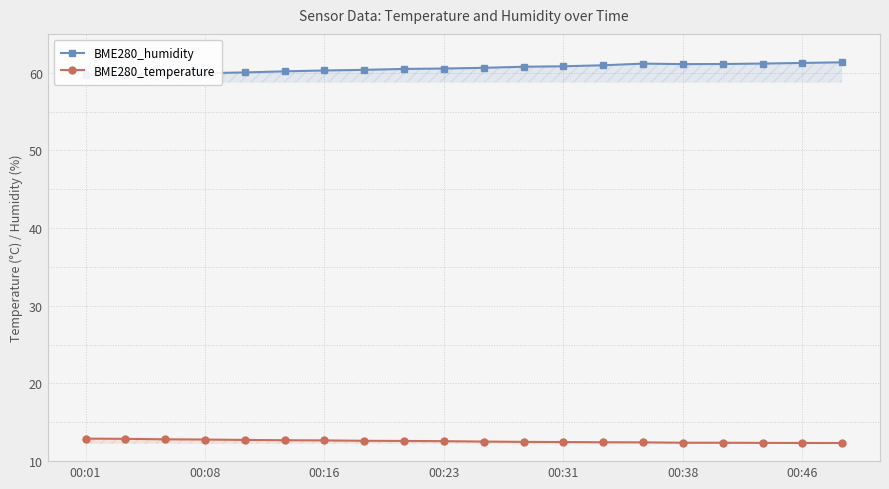

Between 11 and 13, which series saw the biggest shift?

BME280_humidity